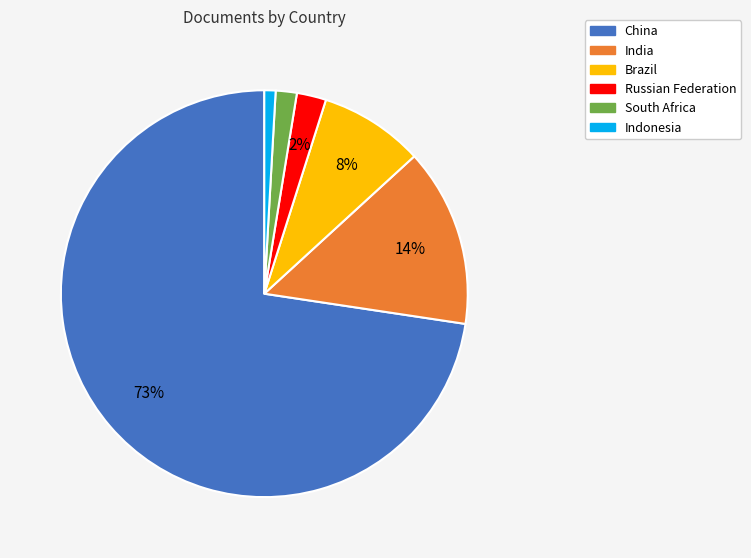

Which slice represents more than half of the pie?

China